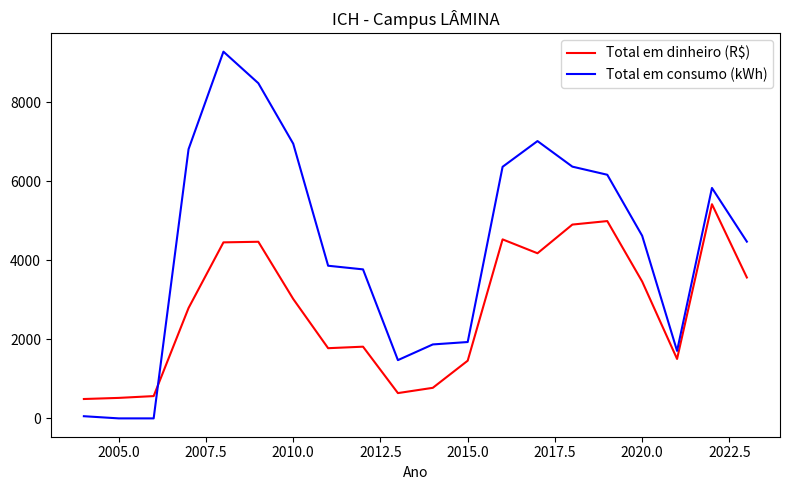

Which series ends up on top after the final intersection of Total em consumo (kWh) and Total em dinheiro (R$)?

Total em consumo (kWh)